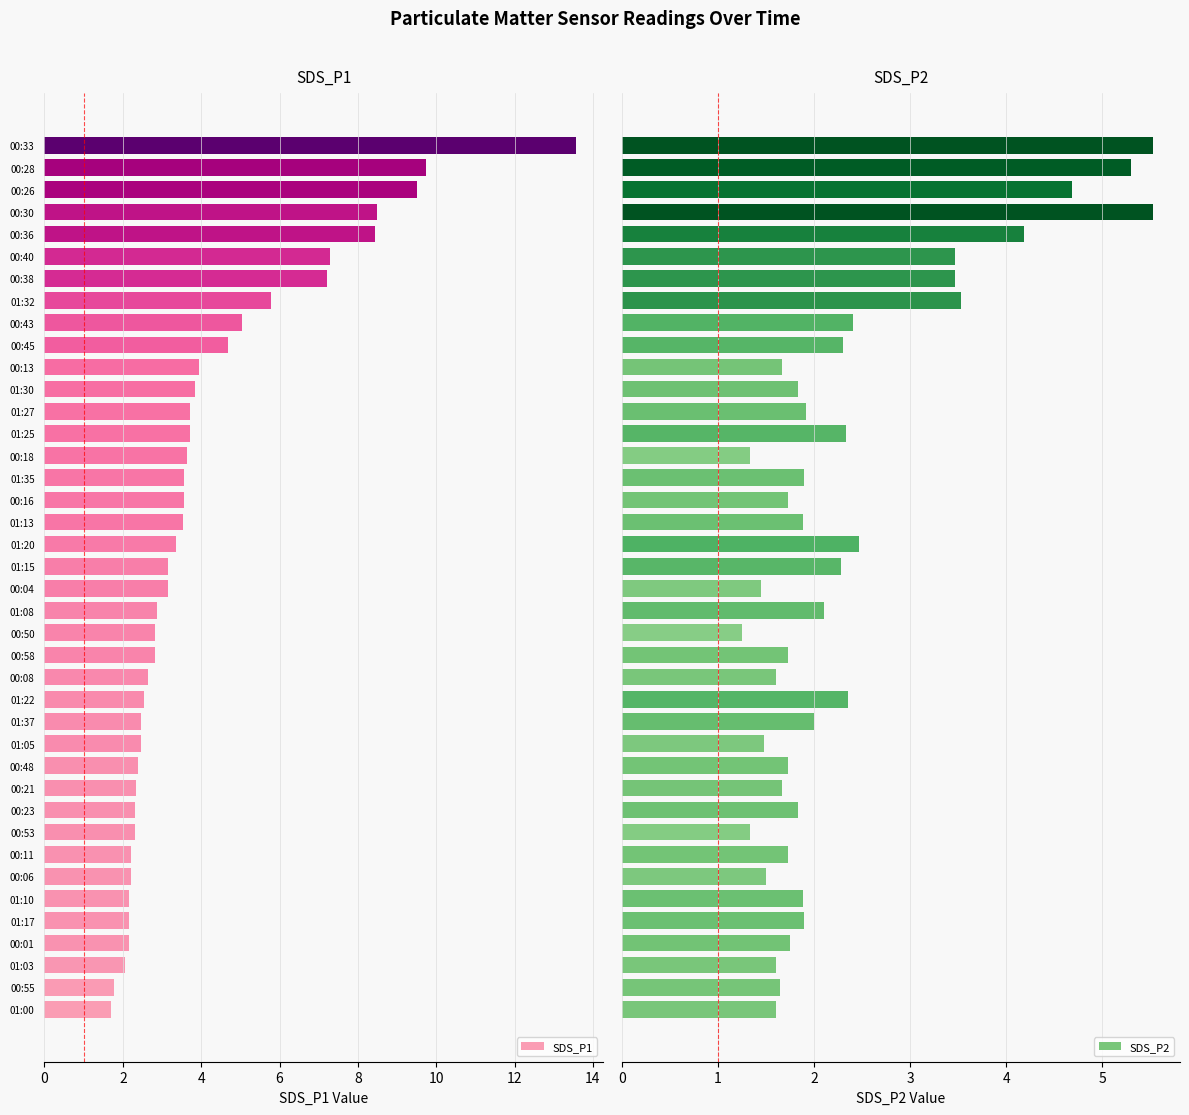

How many series are shown in this chart?

2